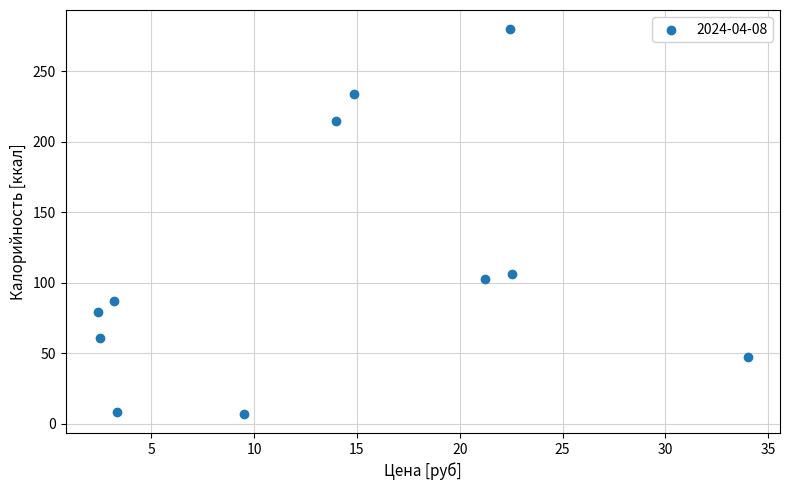

What is the average Y value?

112